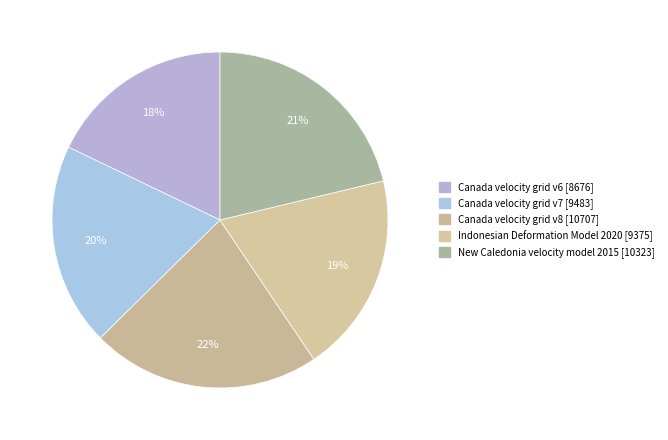

What is the smallest slice in the pie chart?

Canada velocity grid v6